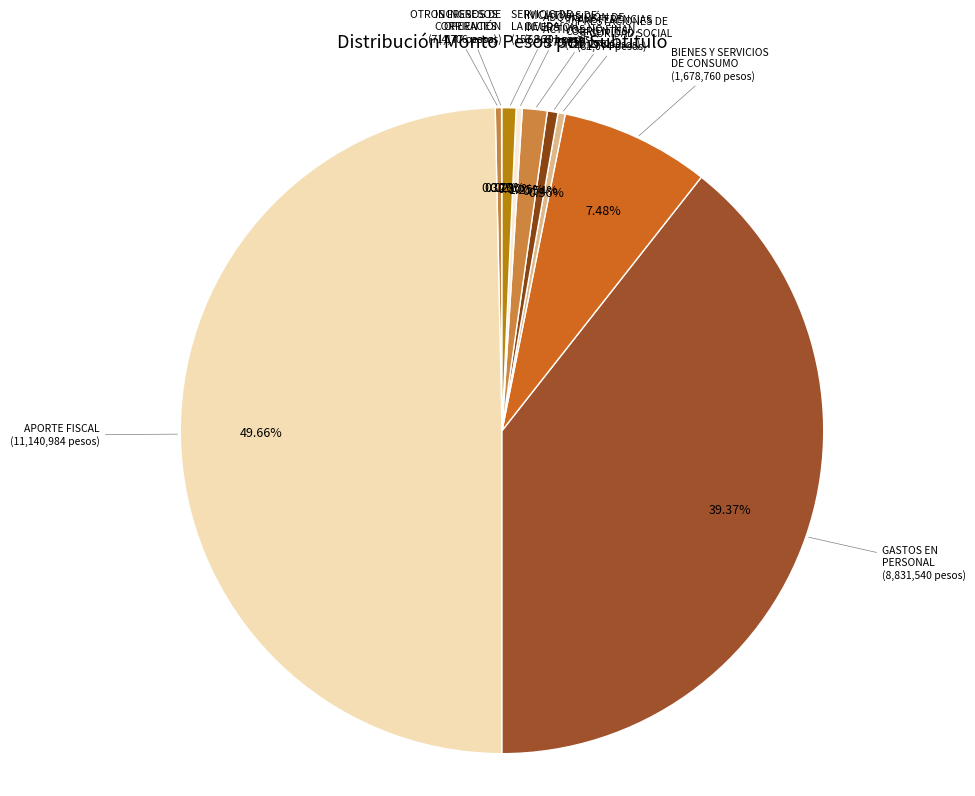

What is the smallest slice in the pie chart?

INGRESOS DE OPERACIÓN